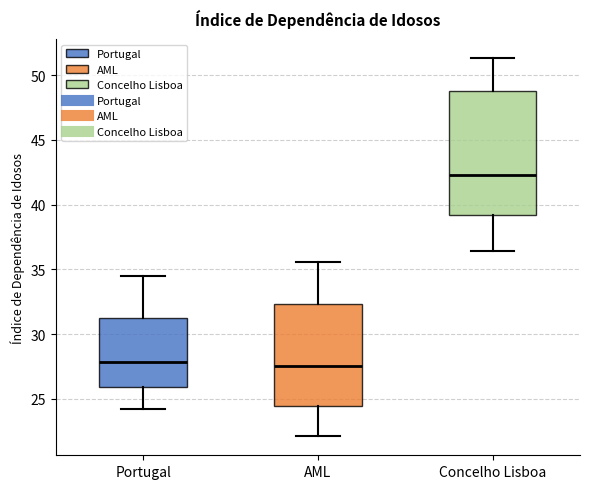

Where is the upper edge of the box for AML on the y-axis? The values are not printed on the chart, so give them approximately, as read against the axis.

32.5